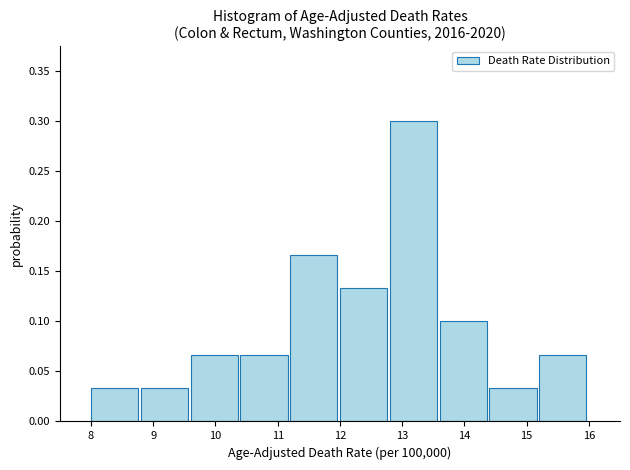

What is the height of the bar covering 9.6 to 10.4 on the x-axis? The values are not printed on the chart, so give them approximately, as read against the axis.

0.065